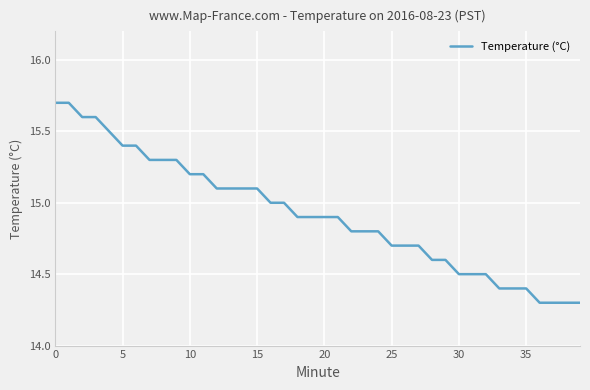

What is the maximum value shown in the chart?

15.7